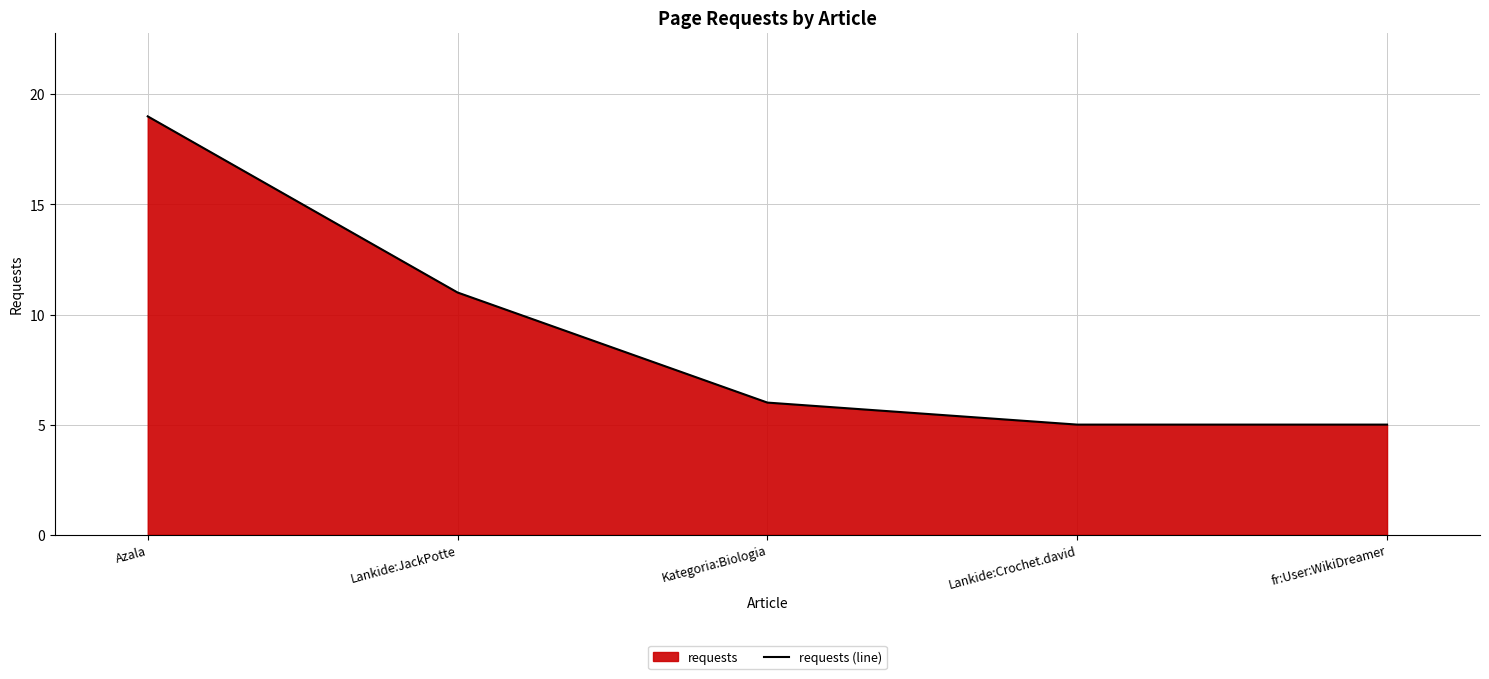

True or false: the data shows 8 at Lankide:JackPotte.

False